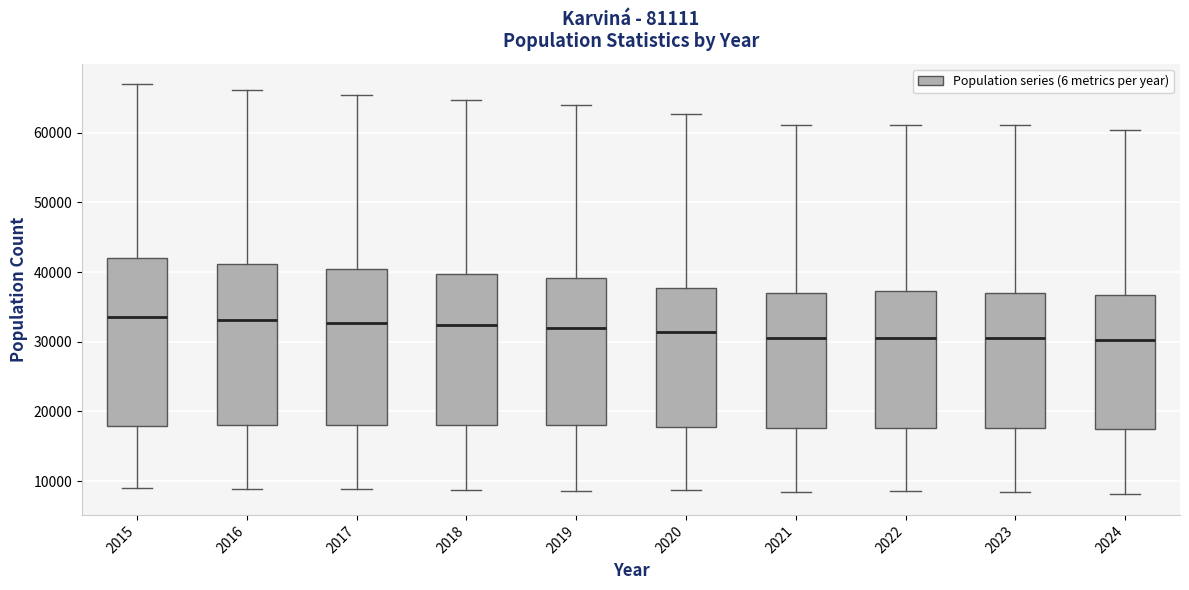

Reading left to right, read every box against the y-axis: the position of its median line, the range the box covers, and the ends of its whiskers. The values are not printed on the chart, so give them approximately, as read against the axis.

2015: median 33000, box 18000 to 42000, whiskers 9000 to 67000
2016: median 33000, box 18000 to 41000, whiskers 9000 to 66000
2017: median 33000, box 18000 to 40000, whiskers 9000 to 65000
2018: median 32000, box 18000 to 40000, whiskers 9000 to 65000
2019: median 32000, box 18000 to 39000, whiskers 9000 to 64000
2020: median 31000, box 18000 to 38000, whiskers 9000 to 63000
2021: median 31000, box 18000 to 37000, whiskers 8000 to 61000
2022: median 31000, box 18000 to 37000, whiskers 9000 to 61000
2023: median 31000, box 18000 to 37000, whiskers 8000 to 61000
2024: median 30000, box 18000 to 37000, whiskers 8000 to 60000